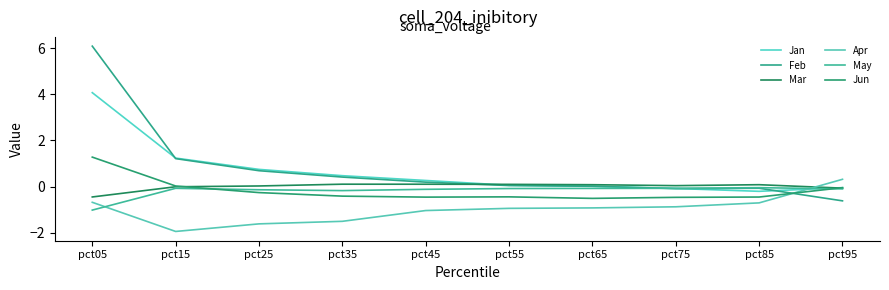

At which category is the sum across all series the highest?

pct05